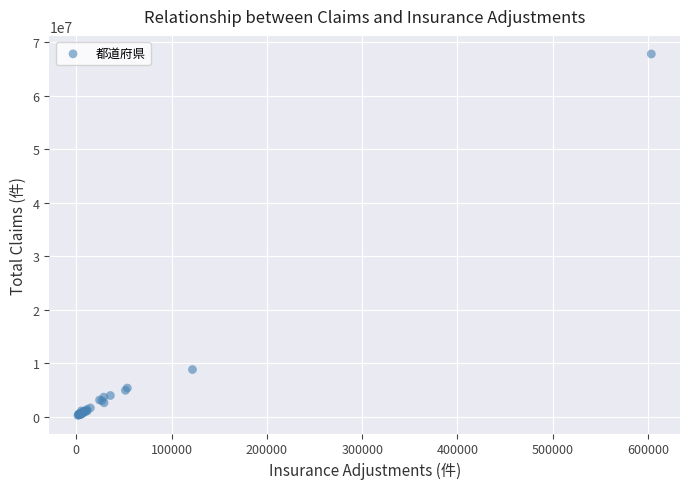

What Y value in the scatter plot is closest to 34055450?

8869591